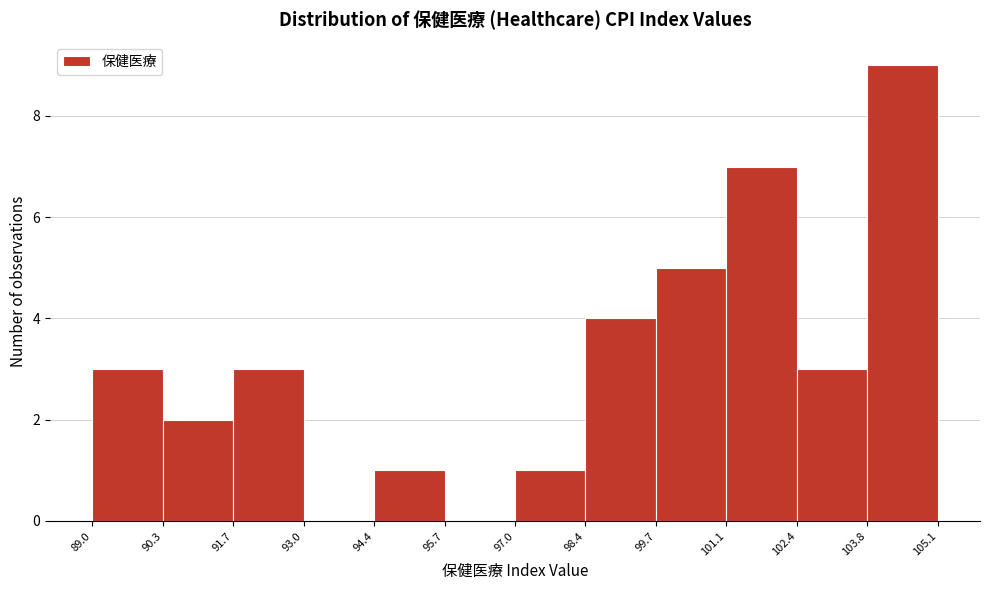

Reading left to right, list every bar in this chart as the range it spans on the x-axis followed by its height. The values are not printed on the chart, so give them approximately, as read against the axis.

89.0 to 90.3: 3
90.3 to 91.7: 2
91.7 to 93.0: 3
93.0 to 94.4: 0
94.4 to 95.7: 1
95.7 to 97.0: 0
97.0 to 98.4: 1
98.4 to 99.7: 4
99.7 to 101.1: 5
101.1 to 102.4: 7
102.4 to 103.8: 3
103.8 to 105.1: 9